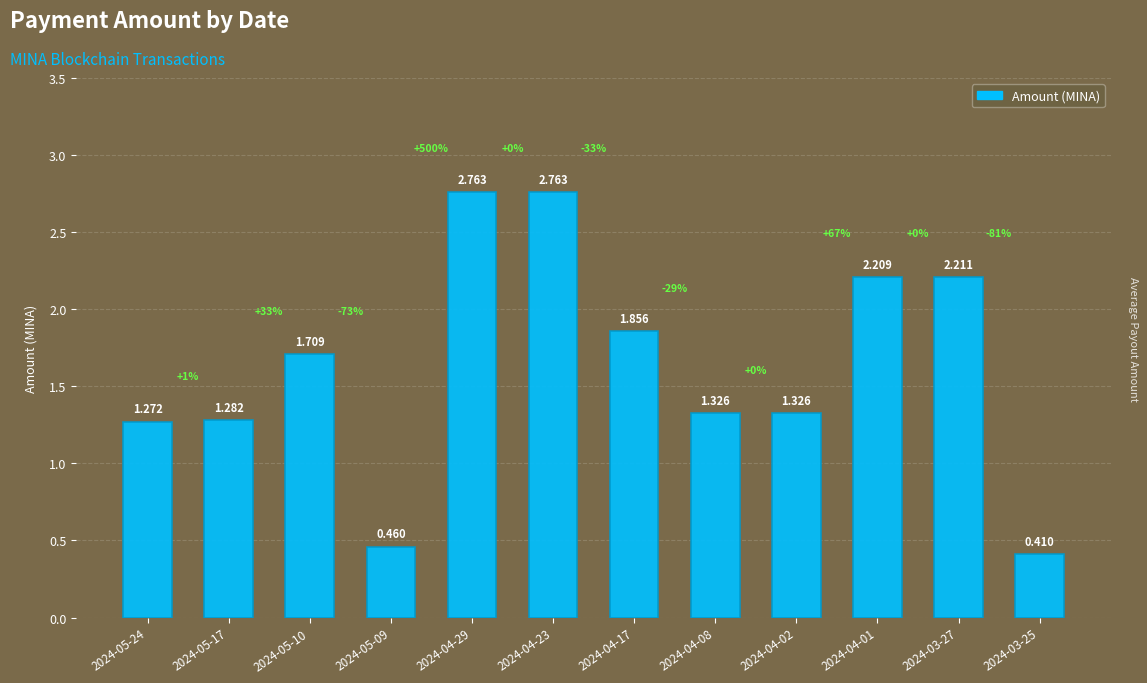

Reading left to right, extract all data points from this chart.

1.3	1.3	1.7	0.5	2.8	2.8	1.9	1.3	1.3	2.2	2.2	0.4